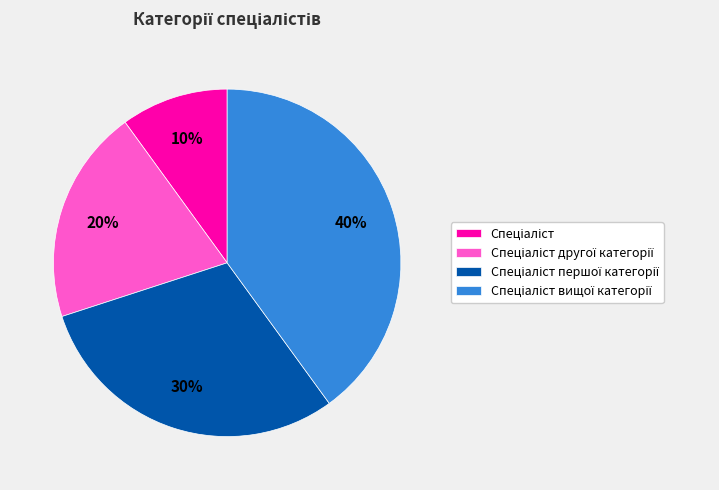

To the nearest percent, what is the average slice percentage?

25%